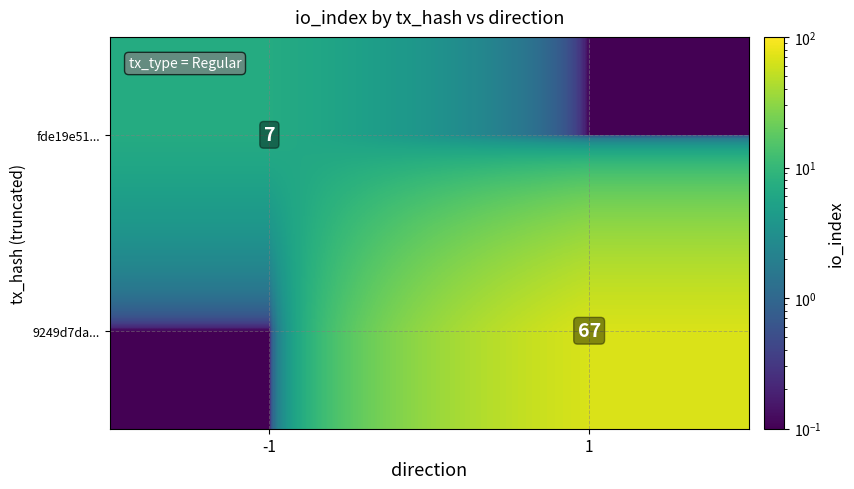

The fde19e51... series shows 7.0 at -1. True or false?

True